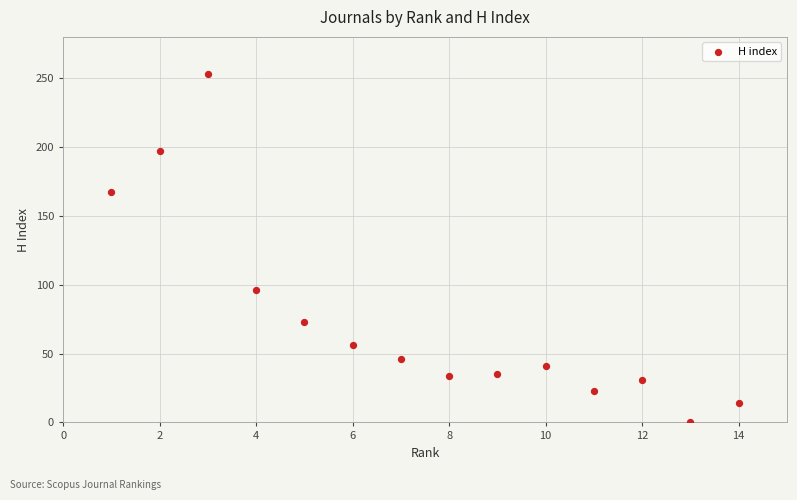

What Y value in the scatter plot is closest to 126?

96